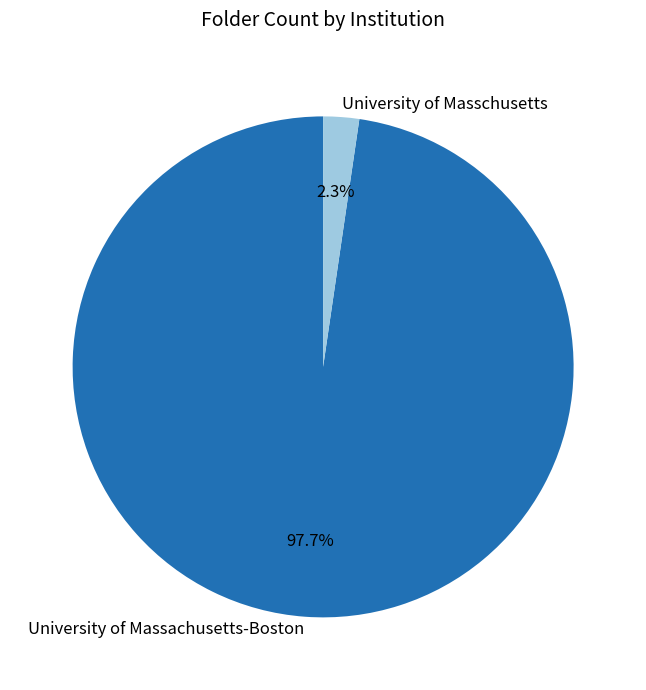

What percentage is the University of Massachusetts-Boston slice, to the nearest percent?

98%